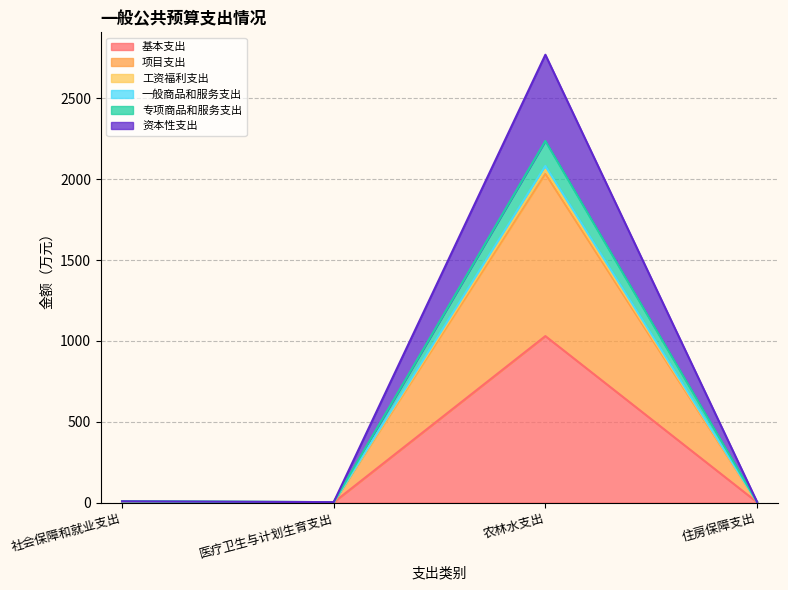

True or false: 项目支出 and 专项商品和服务支出 cross at least once.

False